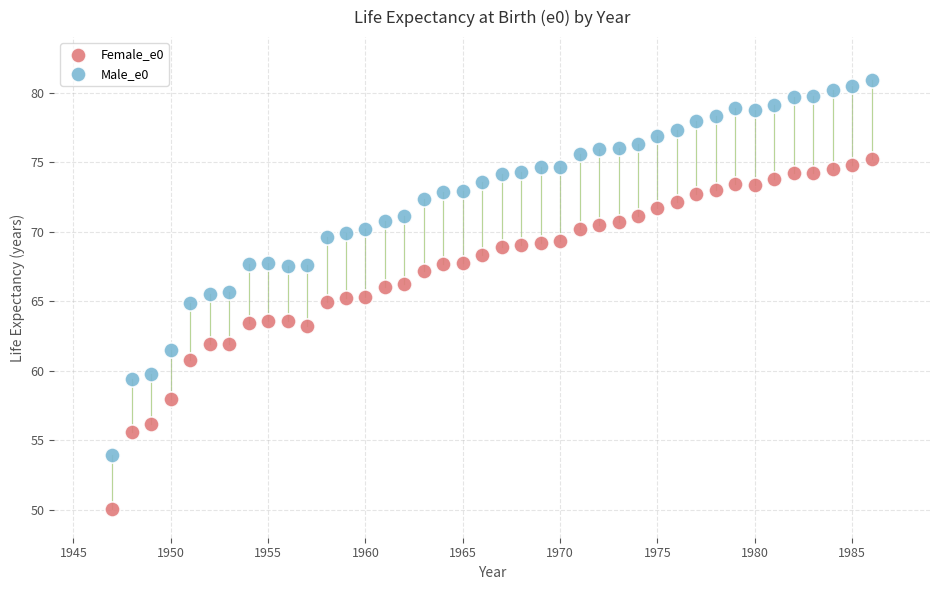

Which series has the widest spread of Y values?

Male_e0